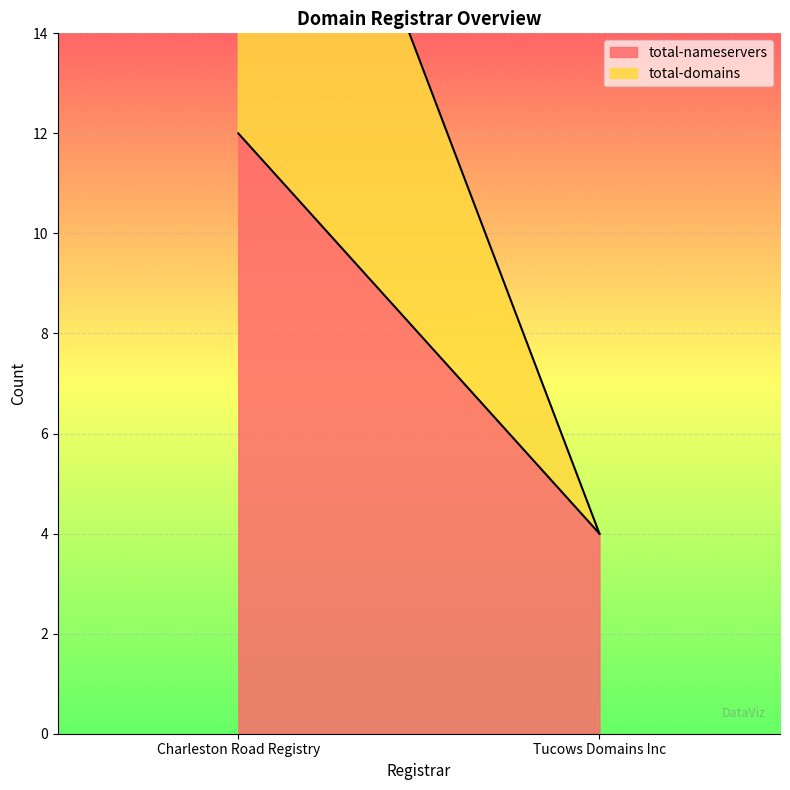

Where is total-nameservers nearest to the value 8?

Charleston Road Registry